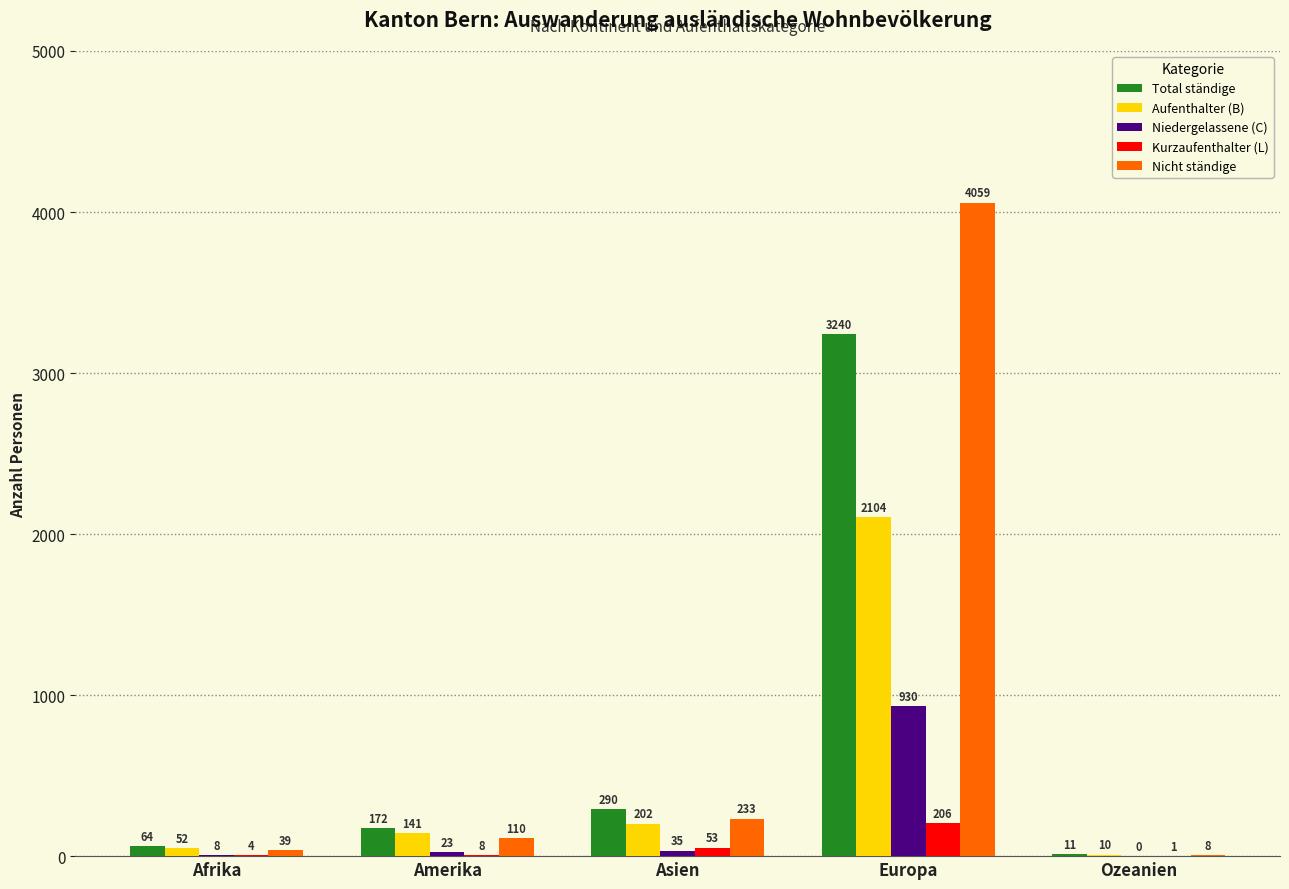

What is the difference between the Niedergelassene (C) values at Amerika and Europa?

907